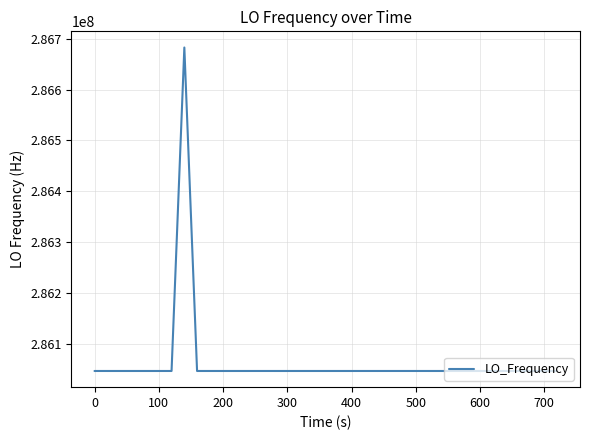

What is the greatest value displayed?

286682706.6